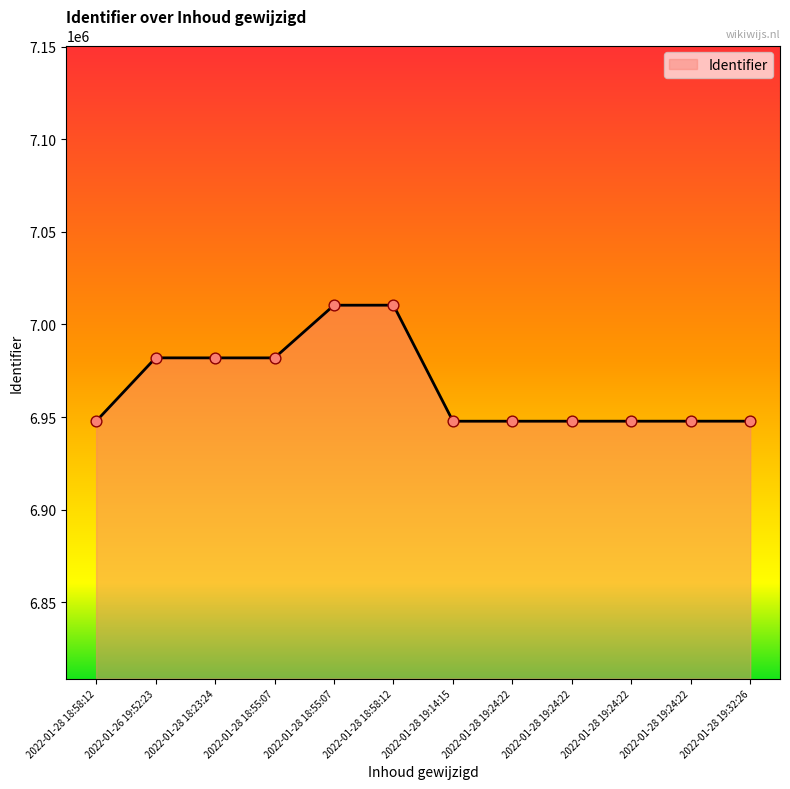

What is the change in value from 2022-01-28 19:24:22 to 2022-01-28 19:24:22?

+10